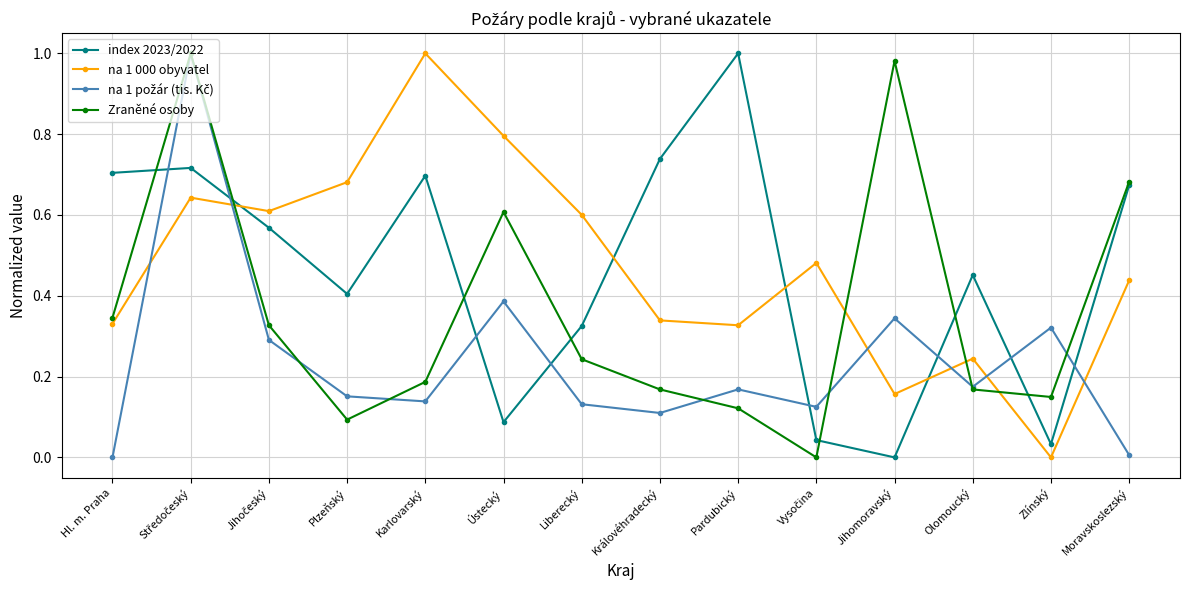

What is the label of the 7th point from the right?

Královéhradecký